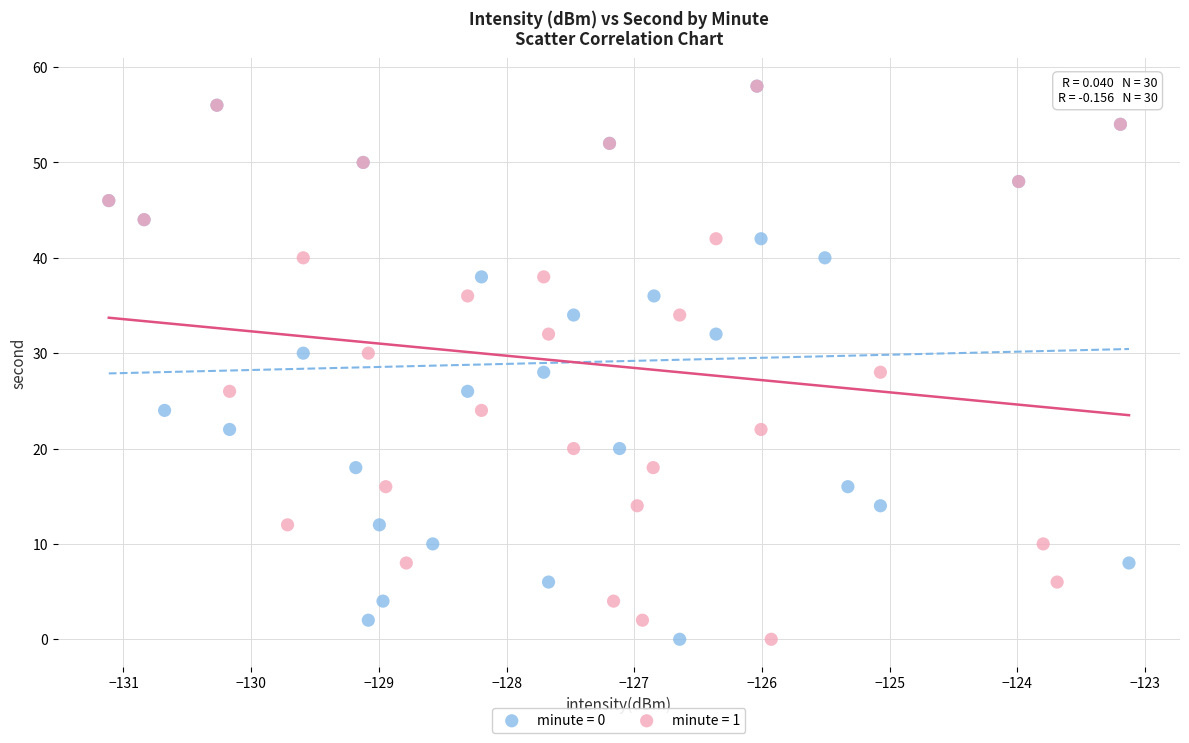

What are all the series names shown in the legend?

minute = 0, minute = 1